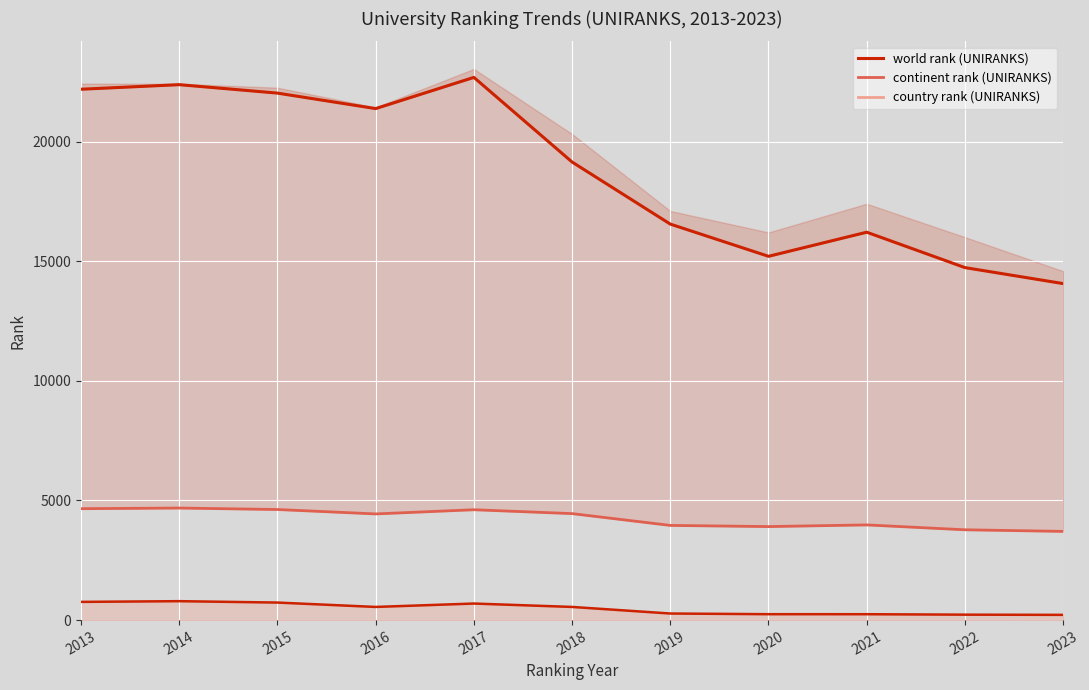

True or false: country rank (UNIRANKS) line and world rank (UNIRANKS) line intersect in this chart.

False